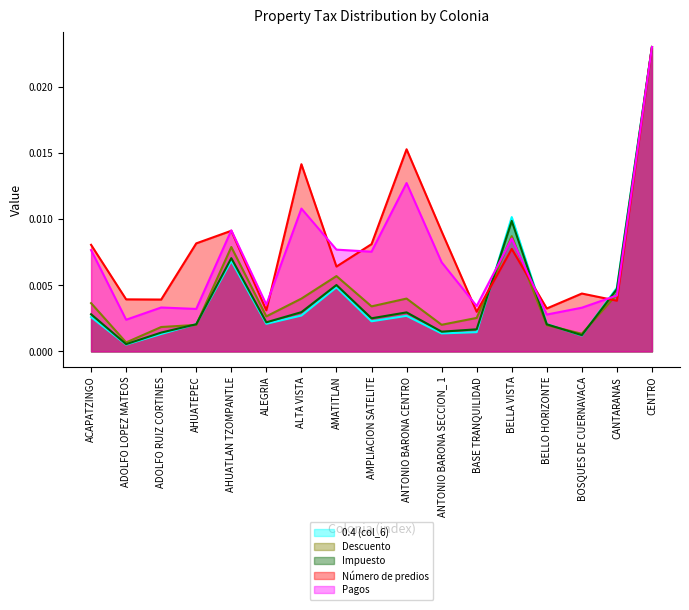

At how many categories does at least one series exceed 0?

17